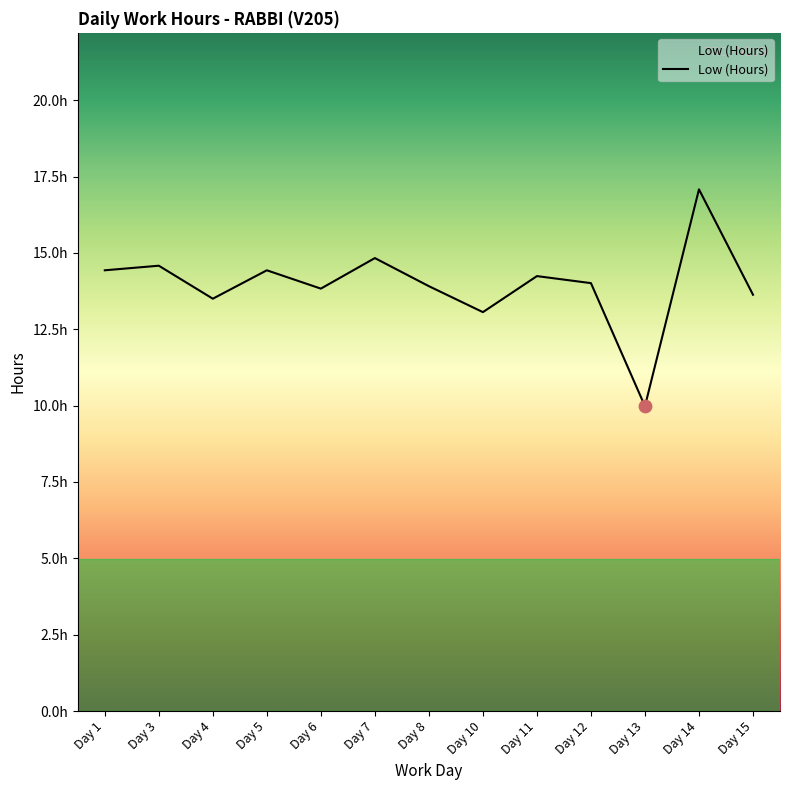

What is the ratio of the value at Day 12 to the value at Day 3?

1.0